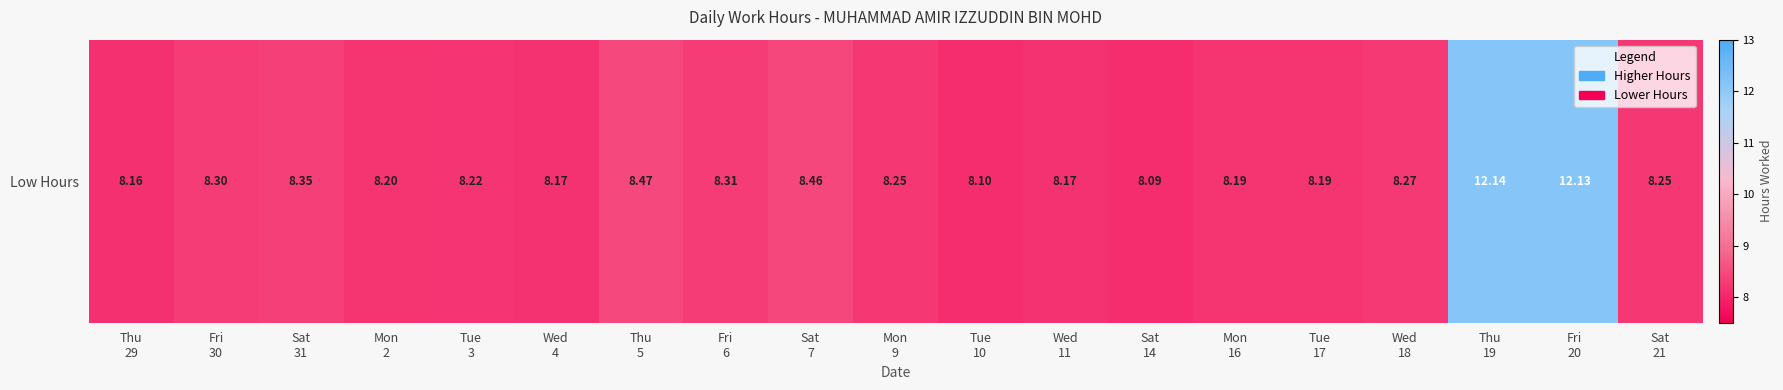

What is the greatest value displayed?

12.1